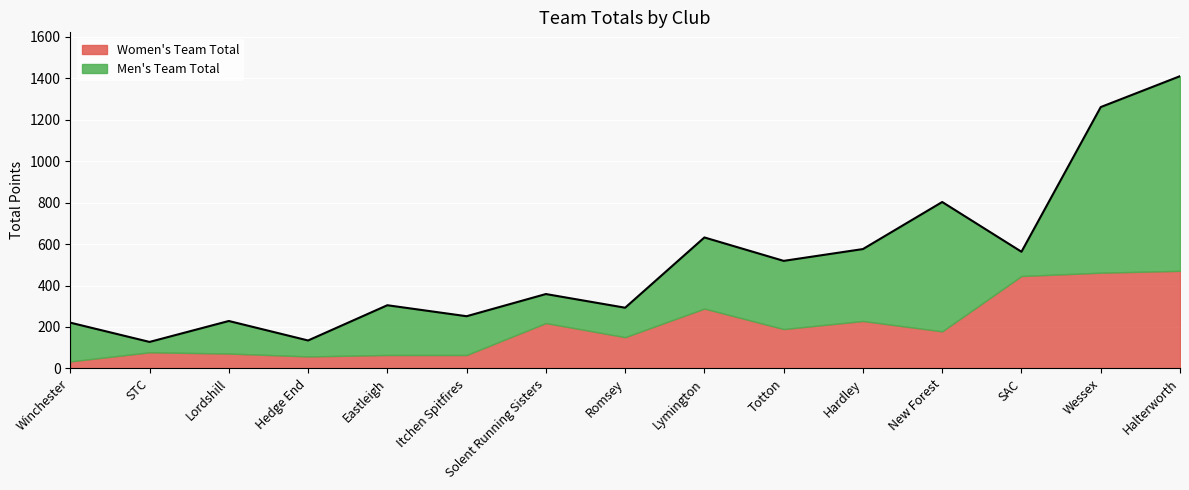

List the series in order of their peak value, highest first.

Men's Team Total, Women's Team Total